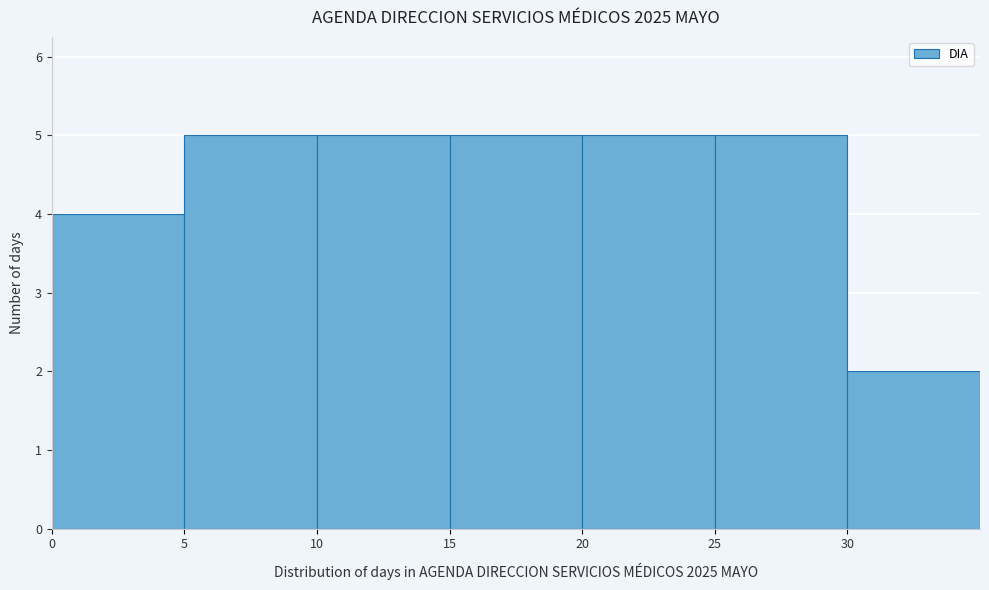

Reading left to right, transcribe this chart: for each bar, give the range it covers on the x-axis and its height. The values are not printed on the chart, so give them approximately, as read against the axis.

0 to 5: 4
5 to 10: 5
10 to 15: 5
15 to 20: 5
20 to 25: 5
25 to 30: 5
30 to 35: 2